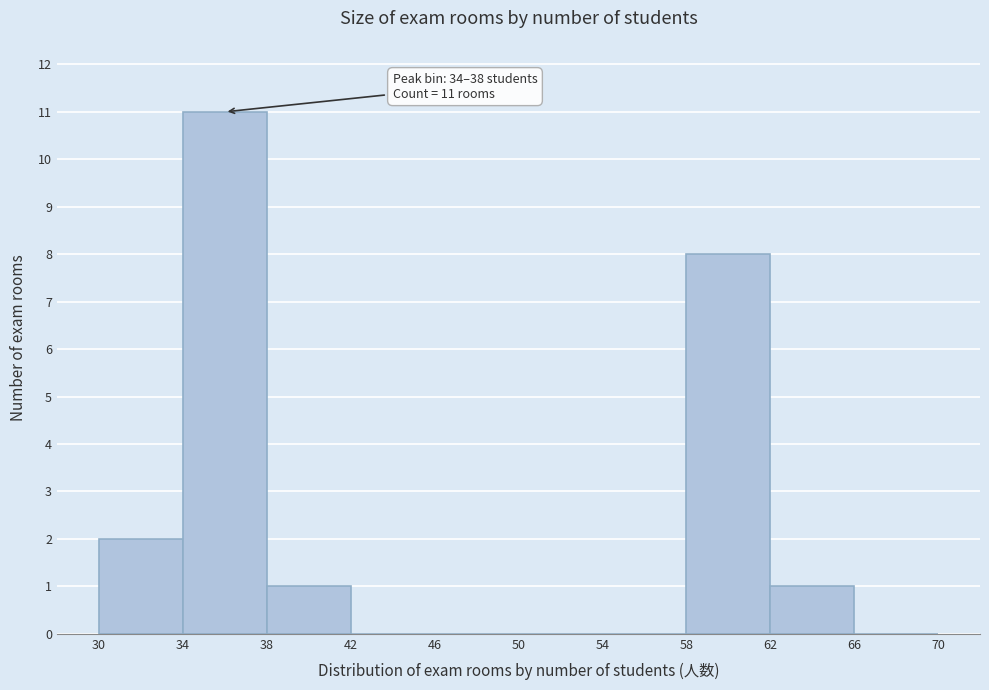

Which range on the x-axis has the tallest bar?

34 to 38